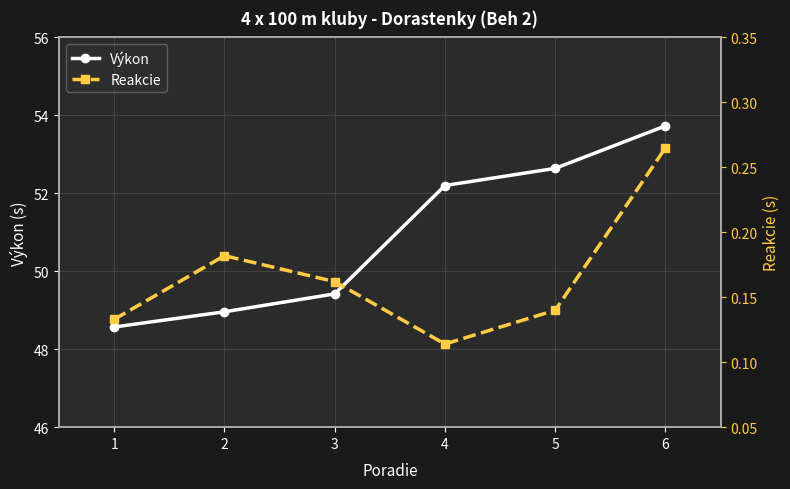

Which series has the largest total across all categories?

Výkon